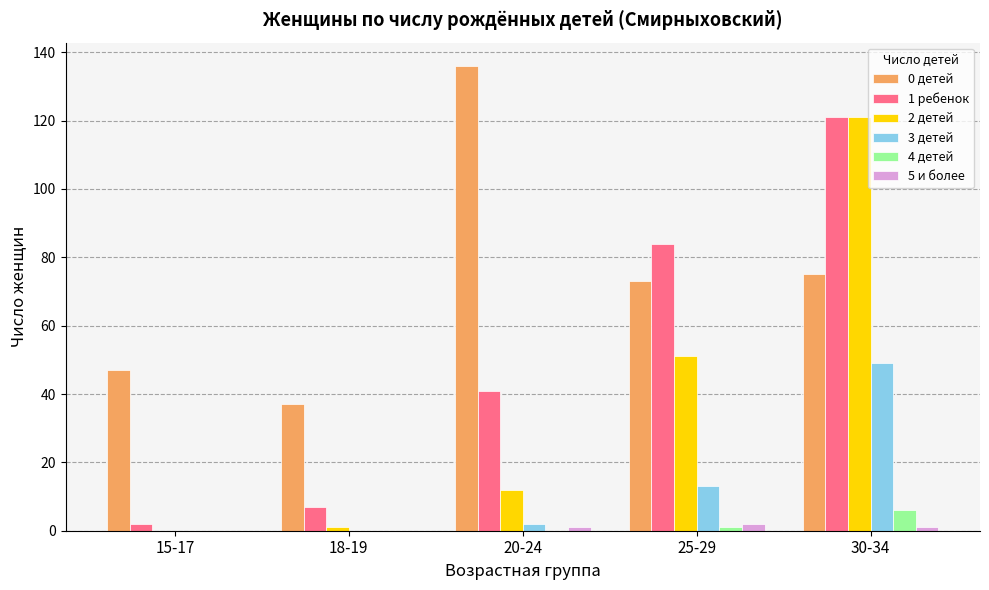

The value of 2 детей at 30-34 is 121. True or false?

True